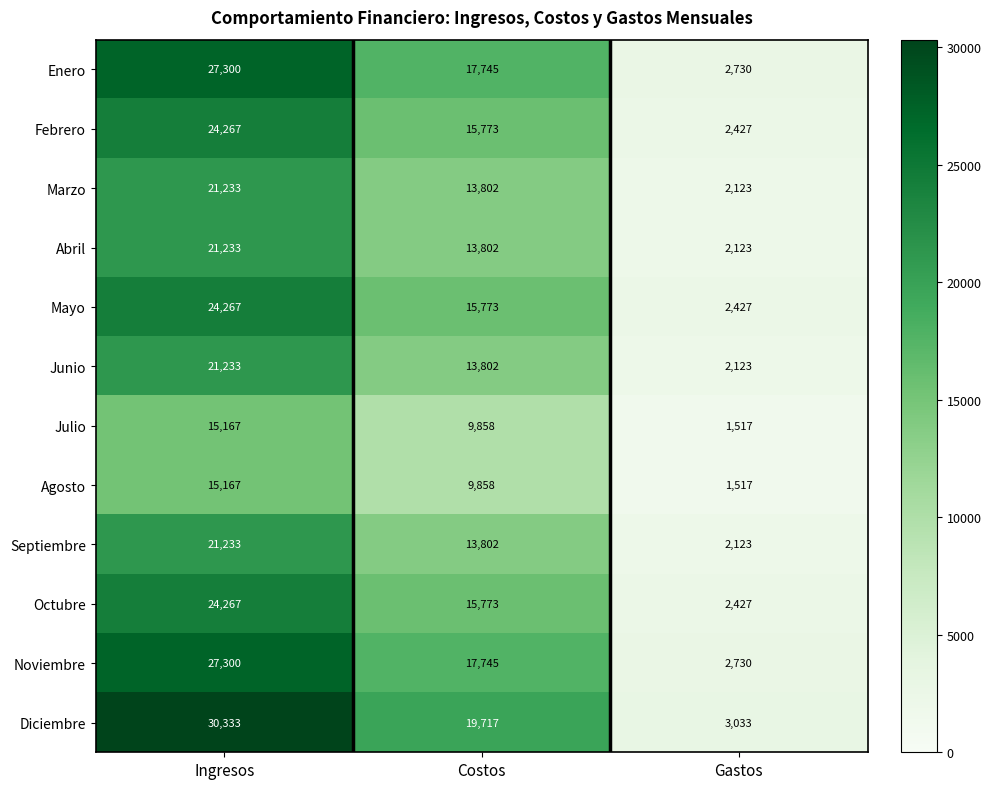

What is the total value across all series at Gastos?

27300